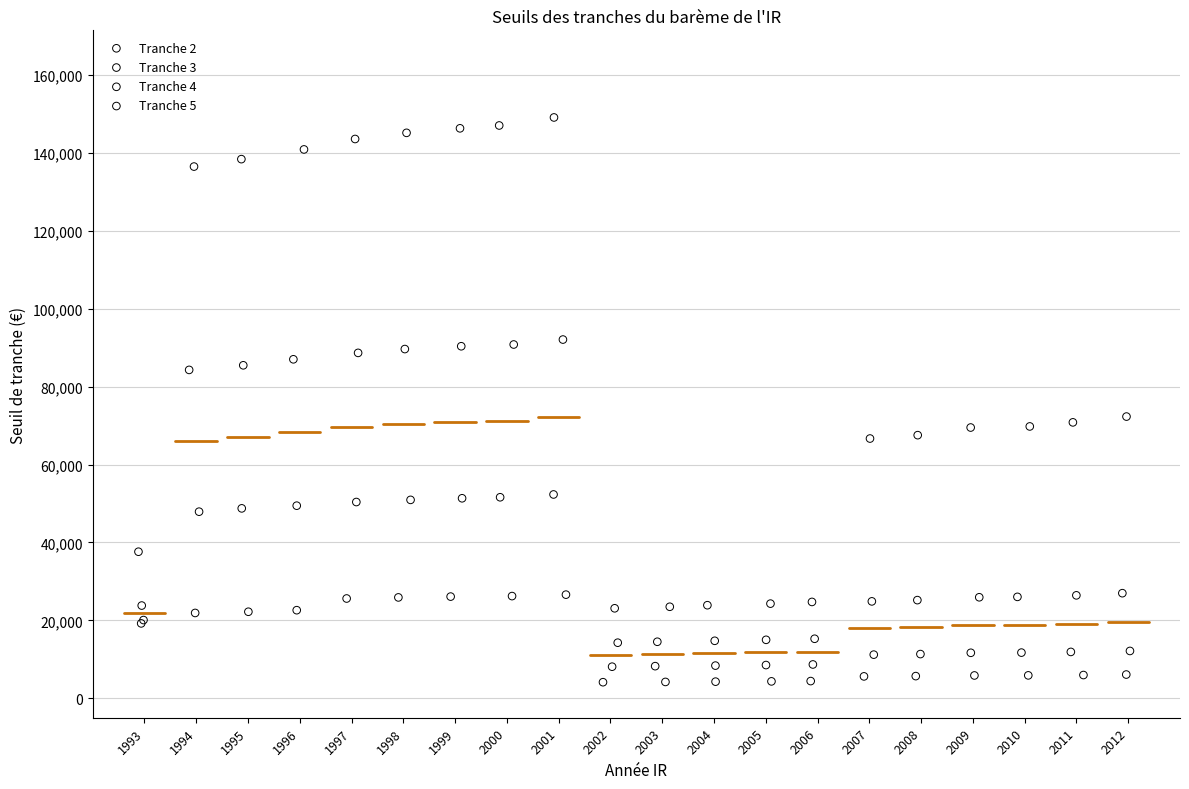

Which series reaches the maximum Y coordinate?

Tranche 5